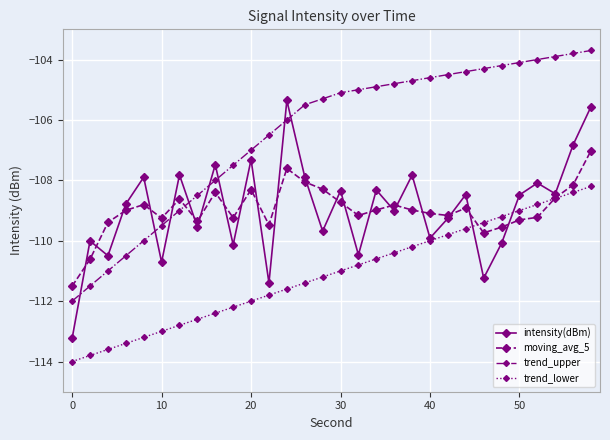

What is the average value of the moving_avg_5 series?

-109.0